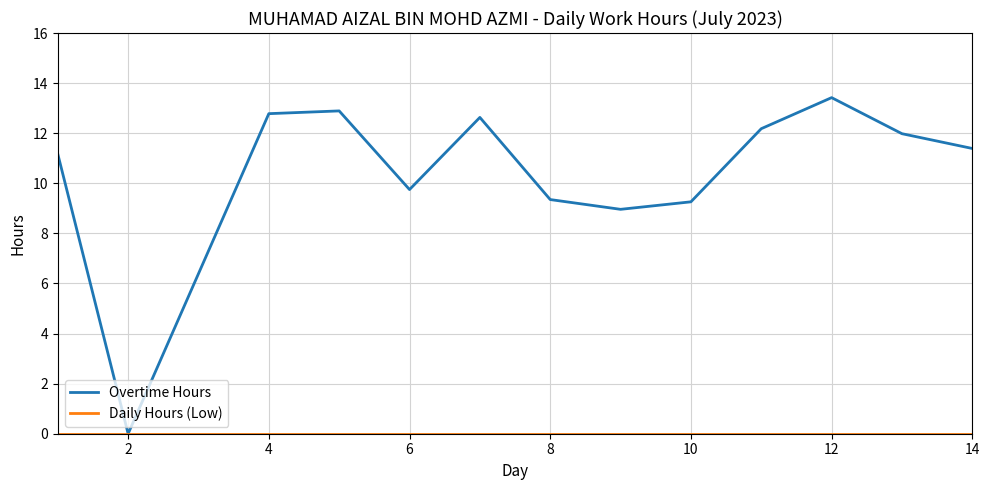

What is the difference between the maximum and minimum values in the Overtime Hours series?

13.4